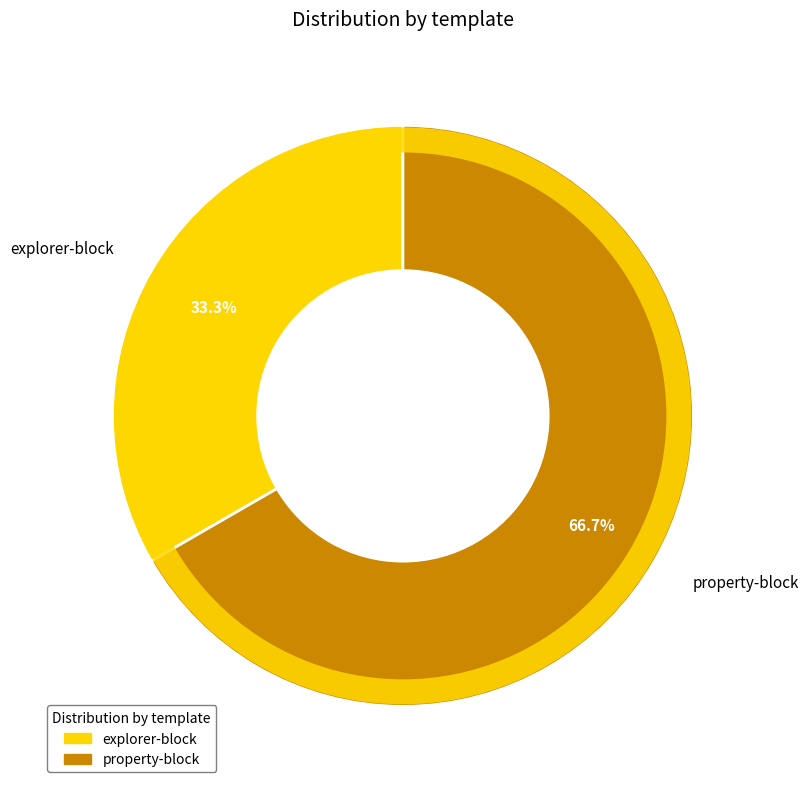

Does any single category account for the majority?

Yes